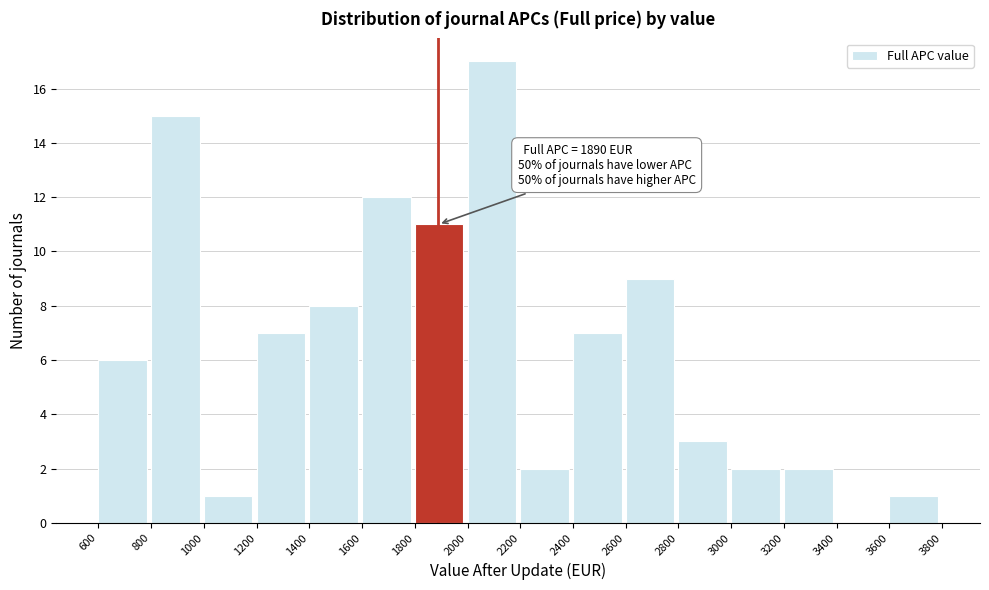

Over which range of the x-axis is the bar tallest?

2000 to 2200